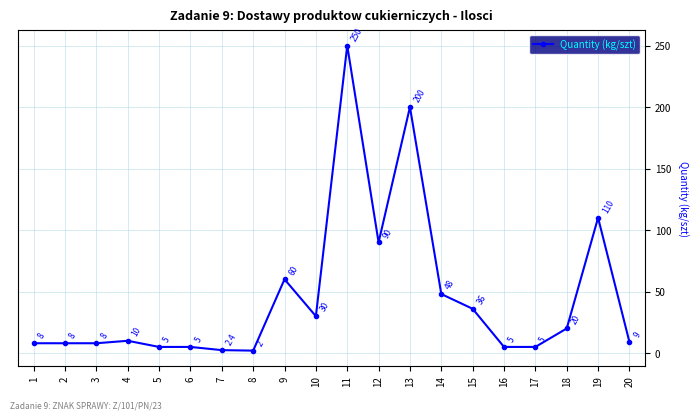

True or false: the data has more than 1 interior local peaks.

True